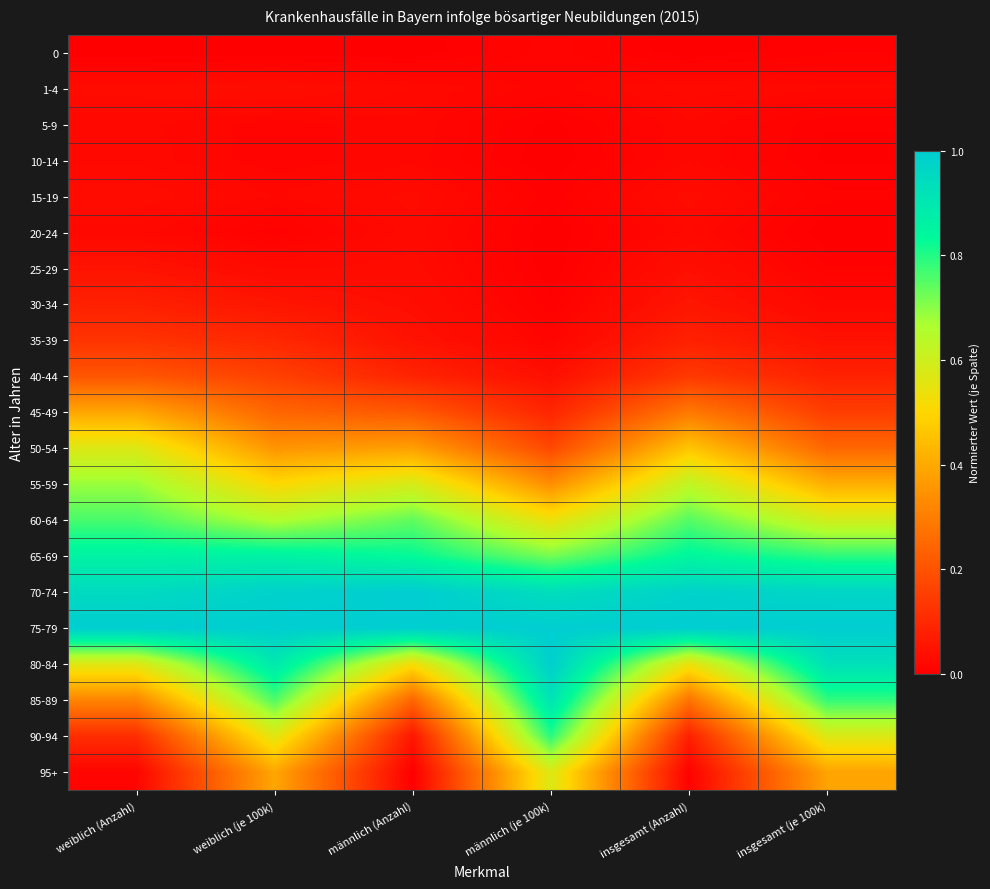

Reading right to left, what are all the values shown in this chart?

0: insgesamt (je 100k)=0.0	insgesamt (Anzahl)=0.0	männlich (je 100k)=0.0	männlich (Anzahl)=0.0	weiblich (je 100k)=0.0	weiblich (Anzahl)=0.0
1-4: insgesamt (je 100k)=0.0	insgesamt (Anzahl)=0.0	männlich (je 100k)=0.0	männlich (Anzahl)=0.0	weiblich (je 100k)=0.0	weiblich (Anzahl)=0.0
5-9: insgesamt (je 100k)=0.0	insgesamt (Anzahl)=0.0	männlich (je 100k)=0.0	männlich (Anzahl)=0.0	weiblich (je 100k)=0.0	weiblich (Anzahl)=0.0
10-14: insgesamt (je 100k)=0.0	insgesamt (Anzahl)=0.0	männlich (je 100k)=0.0	männlich (Anzahl)=0.0	weiblich (je 100k)=0.0	weiblich (Anzahl)=0.0
15-19: insgesamt (je 100k)=0.0	insgesamt (Anzahl)=0.0	männlich (je 100k)=0.0	männlich (Anzahl)=0.0	weiblich (je 100k)=0.0	weiblich (Anzahl)=0.0
20-24: insgesamt (je 100k)=0.0	insgesamt (Anzahl)=0.0	männlich (je 100k)=0.0	männlich (Anzahl)=0.0	weiblich (je 100k)=0.0	weiblich (Anzahl)=0.0
25-29: insgesamt (je 100k)=0.0	insgesamt (Anzahl)=0.0	männlich (je 100k)=0.0	männlich (Anzahl)=0.0	weiblich (je 100k)=0.0	weiblich (Anzahl)=0.0
30-34: insgesamt (je 100k)=0.0	insgesamt (Anzahl)=0.1	männlich (je 100k)=0.0	männlich (Anzahl)=0.0	weiblich (je 100k)=0.1	weiblich (Anzahl)=0.1
35-39: insgesamt (je 100k)=0.0	insgesamt (Anzahl)=0.1	männlich (je 100k)=0.0	männlich (Anzahl)=0.0	weiblich (je 100k)=0.1	weiblich (Anzahl)=0.1
40-44: insgesamt (je 100k)=0.1	insgesamt (Anzahl)=0.1	männlich (je 100k)=0.0	männlich (Anzahl)=0.1	weiblich (je 100k)=0.2	weiblich (Anzahl)=0.2
45-49: insgesamt (je 100k)=0.1	insgesamt (Anzahl)=0.3	männlich (je 100k)=0.1	männlich (Anzahl)=0.2	weiblich (je 100k)=0.2	weiblich (Anzahl)=0.4
50-54: insgesamt (je 100k)=0.2	insgesamt (Anzahl)=0.5	männlich (je 100k)=0.2	männlich (Anzahl)=0.4	weiblich (je 100k)=0.4	weiblich (Anzahl)=0.6
55-59: insgesamt (je 100k)=0.4	insgesamt (Anzahl)=0.6	männlich (je 100k)=0.3	männlich (Anzahl)=0.6	weiblich (je 100k)=0.5	weiblich (Anzahl)=0.7
60-64: insgesamt (je 100k)=0.6	insgesamt (Anzahl)=0.8	männlich (je 100k)=0.5	männlich (Anzahl)=0.7	weiblich (je 100k)=0.7	weiblich (Anzahl)=0.8
65-69: insgesamt (je 100k)=0.8	insgesamt (Anzahl)=0.8	männlich (je 100k)=0.7	männlich (Anzahl)=0.8	weiblich (je 100k)=0.9	weiblich (Anzahl)=0.9
70-74: insgesamt (je 100k)=1.0	insgesamt (Anzahl)=1.0	männlich (je 100k)=0.9	männlich (Anzahl)=1.0	weiblich (je 100k)=1.0	weiblich (Anzahl)=0.9
75-79: insgesamt (je 100k)=1.0	insgesamt (Anzahl)=1.0	männlich (je 100k)=1.0	männlich (Anzahl)=1.0	weiblich (je 100k)=1.0	weiblich (Anzahl)=1.0
80-84: insgesamt (je 100k)=0.9	insgesamt (Anzahl)=0.5	männlich (je 100k)=1.0	männlich (Anzahl)=0.5	weiblich (je 100k)=0.9	weiblich (Anzahl)=0.6
85-89: insgesamt (je 100k)=0.8	insgesamt (Anzahl)=0.3	männlich (je 100k)=0.9	männlich (Anzahl)=0.2	weiblich (je 100k)=0.8	weiblich (Anzahl)=0.3
90-94: insgesamt (je 100k)=0.6	insgesamt (Anzahl)=0.1	männlich (je 100k)=0.8	männlich (Anzahl)=0.1	weiblich (je 100k)=0.6	weiblich (Anzahl)=0.1
95+: insgesamt (je 100k)=0.4	insgesamt (Anzahl)=0.0	männlich (je 100k)=0.6	männlich (Anzahl)=0.0	weiblich (je 100k)=0.4	weiblich (Anzahl)=0.0